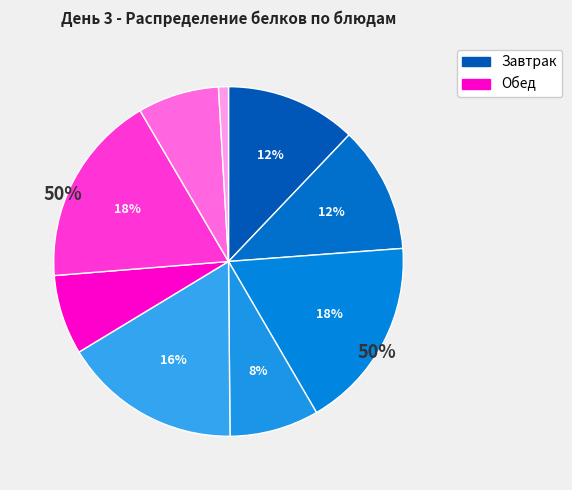

Is there any slice that represents more than half of the pie?

No